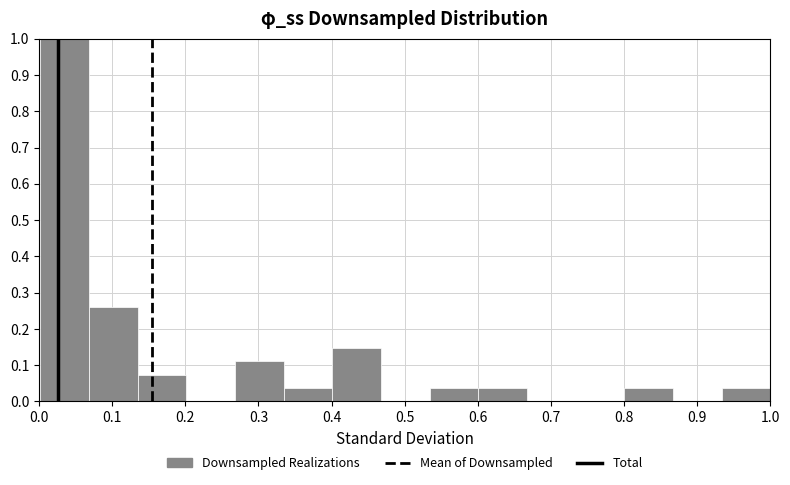

How tall is the bar that spans 0.93 to 1.00 on the x-axis? Neither the bar edges nor the heights are printed on the chart, so give them approximately, as read against the axes.

0.04